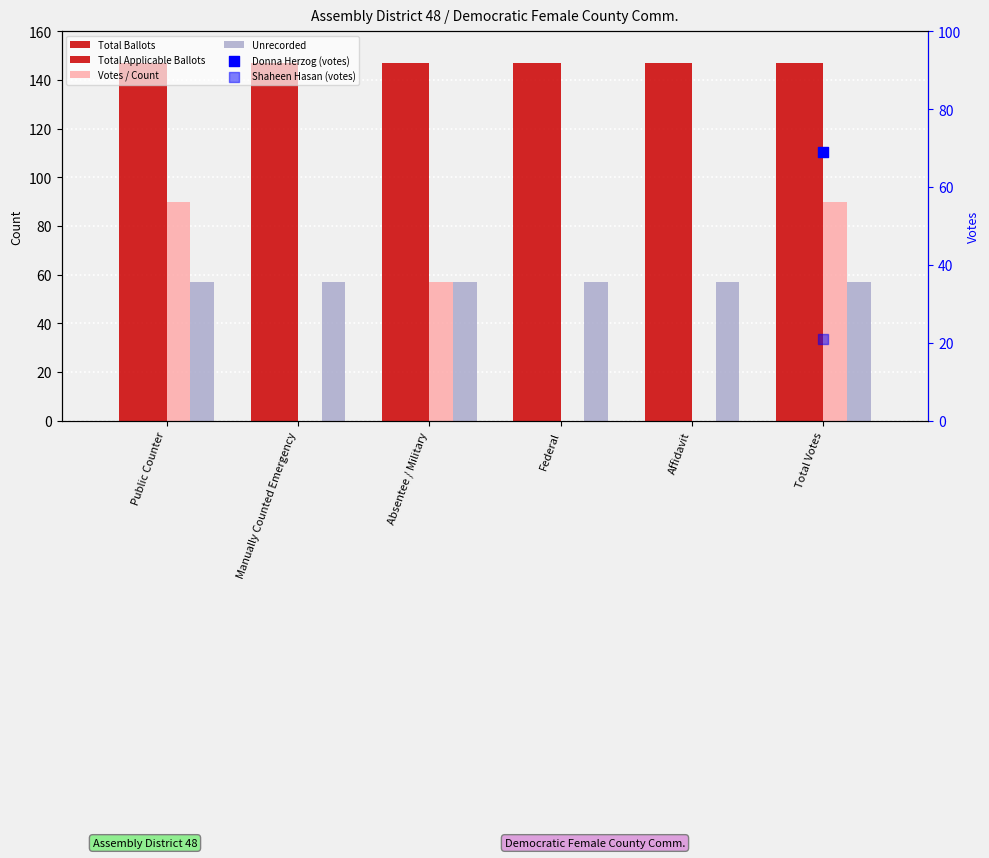

Which series reaches the maximum Y coordinate?

Total Ballots